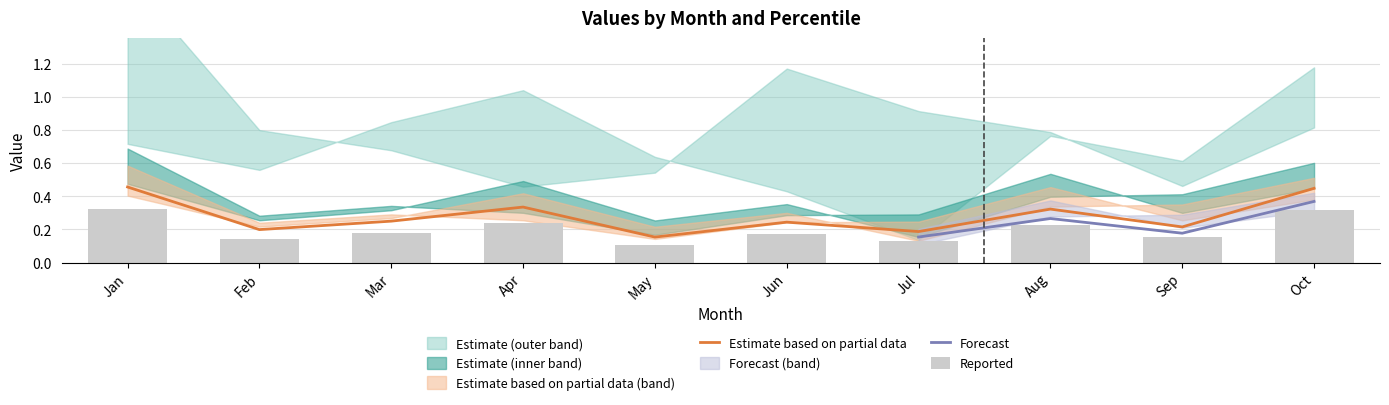

How many categories are shown in the chart?

10